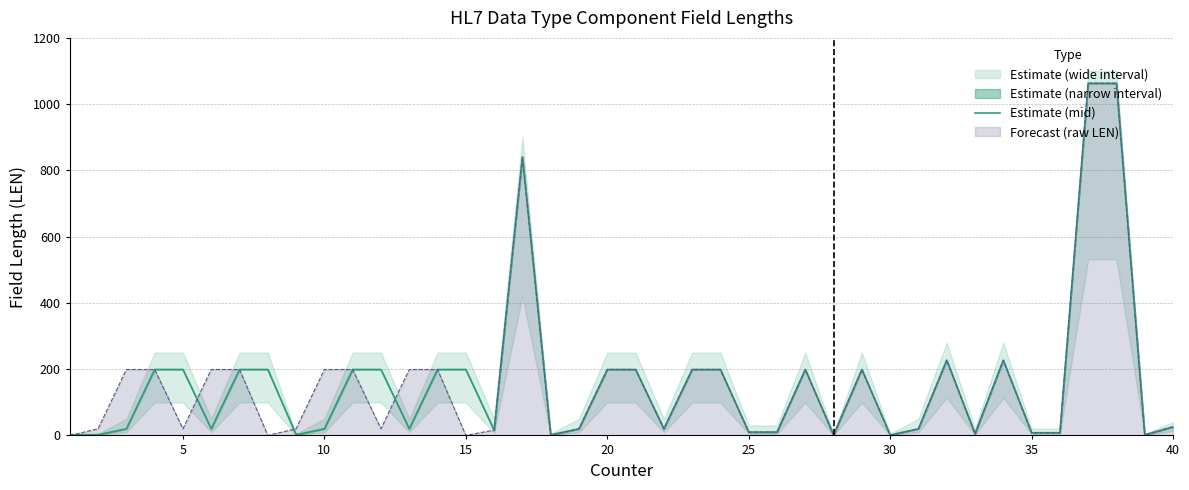

What is the average value?

161